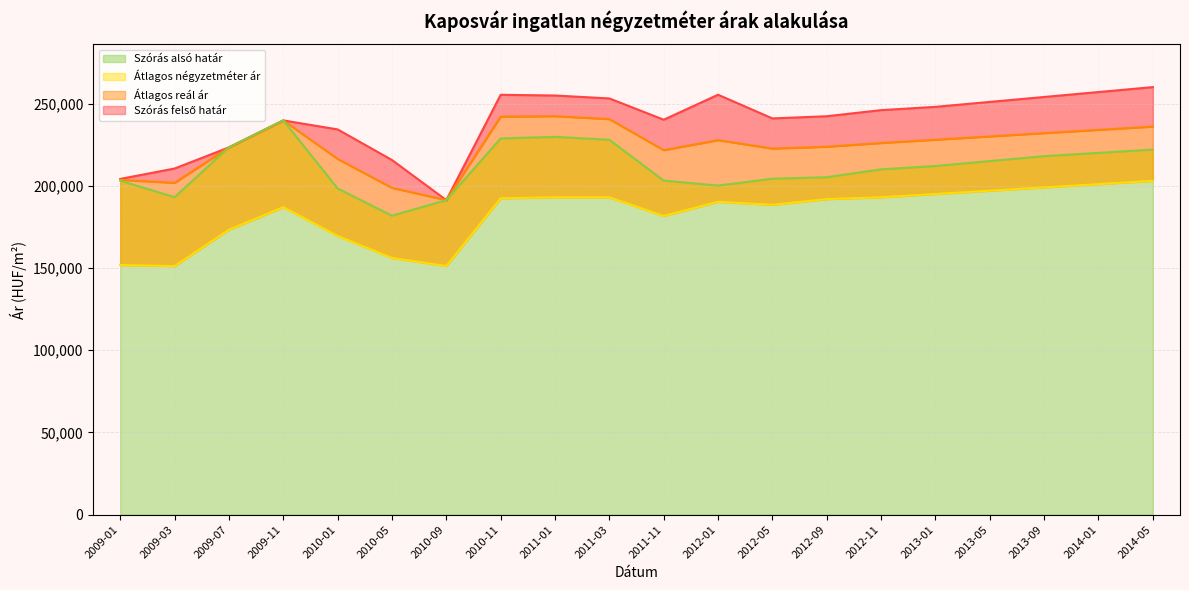

How many distinct data groups are displayed?

4